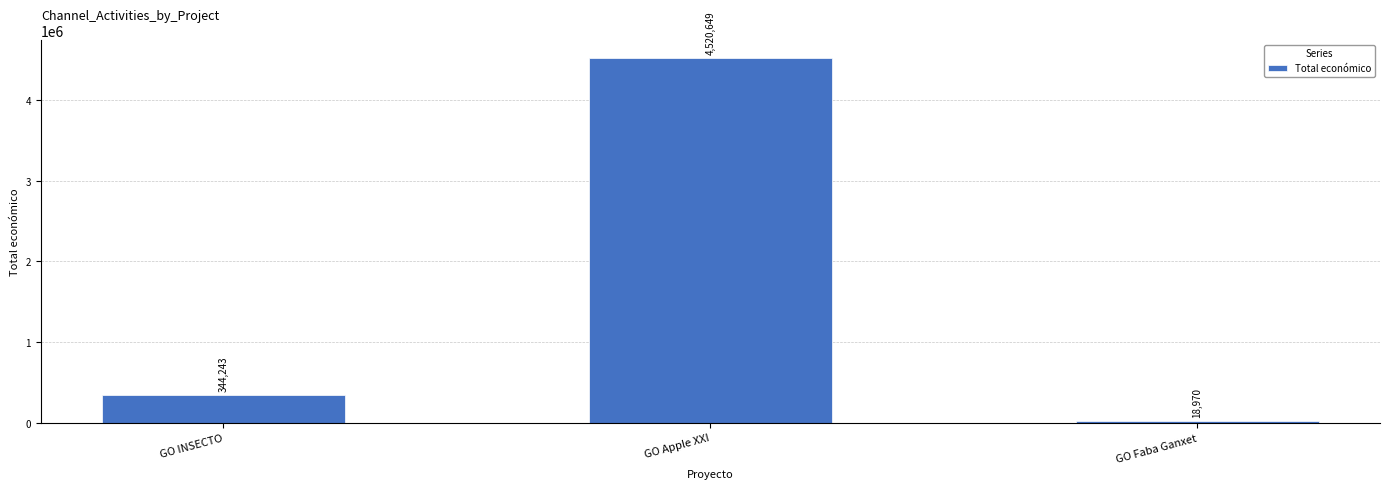

Reading left to right, transcribe all the data shown in this chart.

GO INSECTO=344243	GO Apple XXI=4520649	GO Faba Ganxet=18970